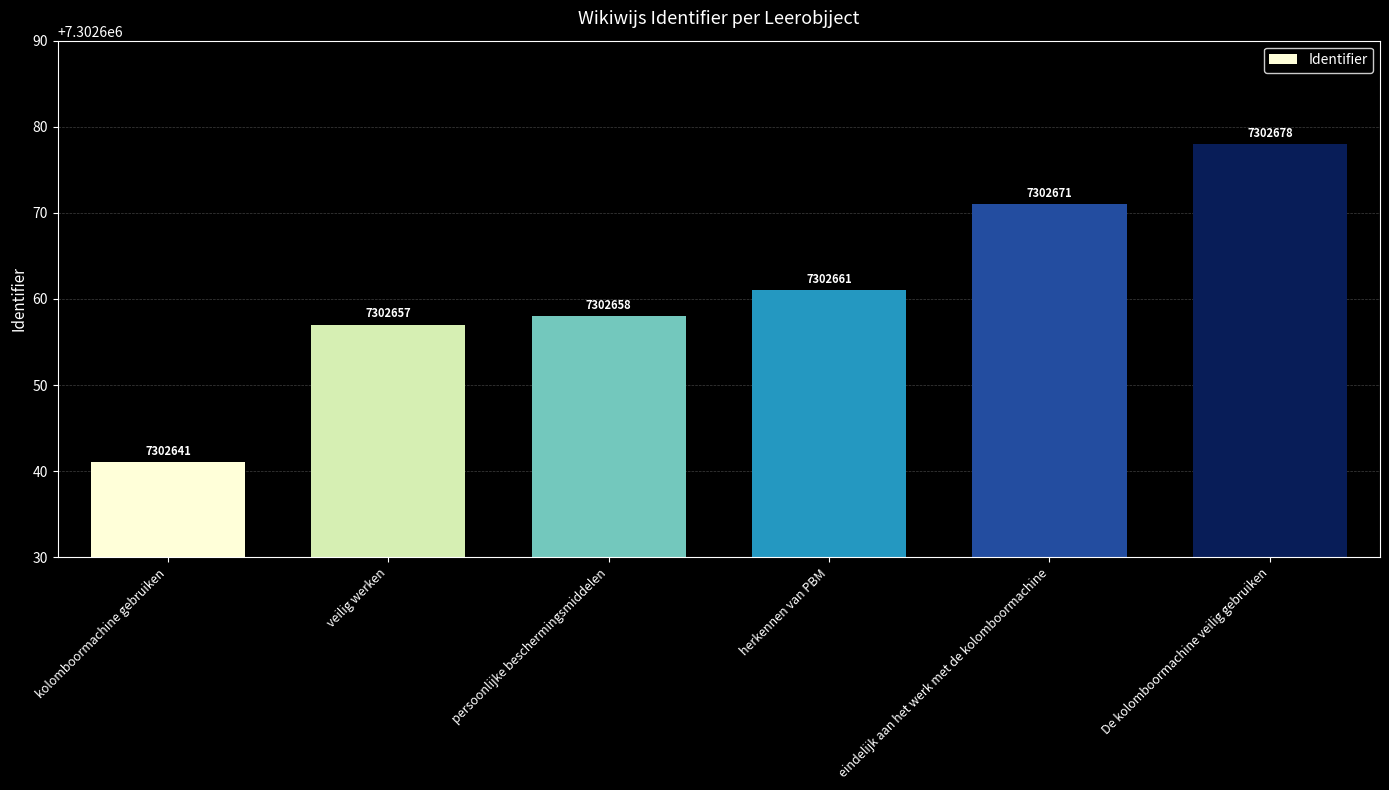

What is the maximum value shown in the chart?

7302678